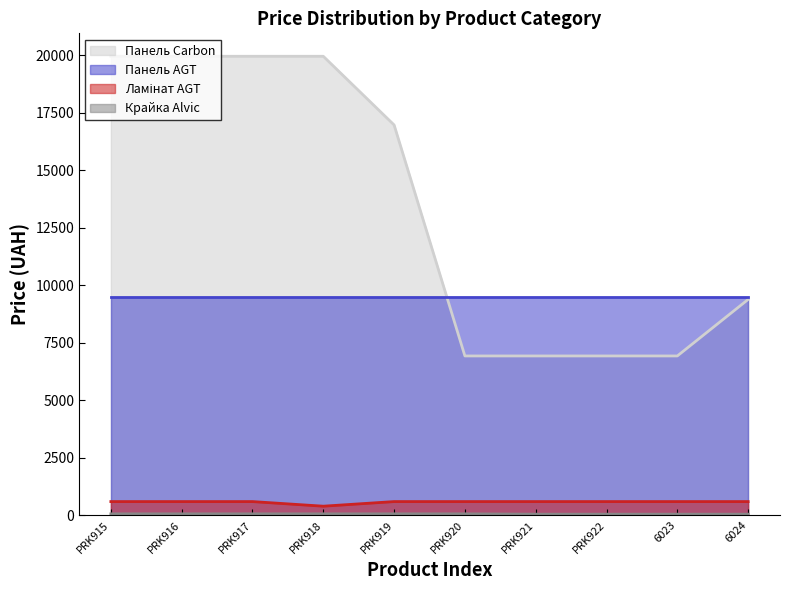

What is the total value across all series at PRK922?

17038.1